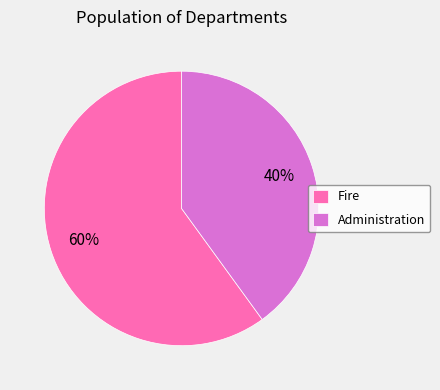

True or false: Administration accounts for 40% of the total.

True